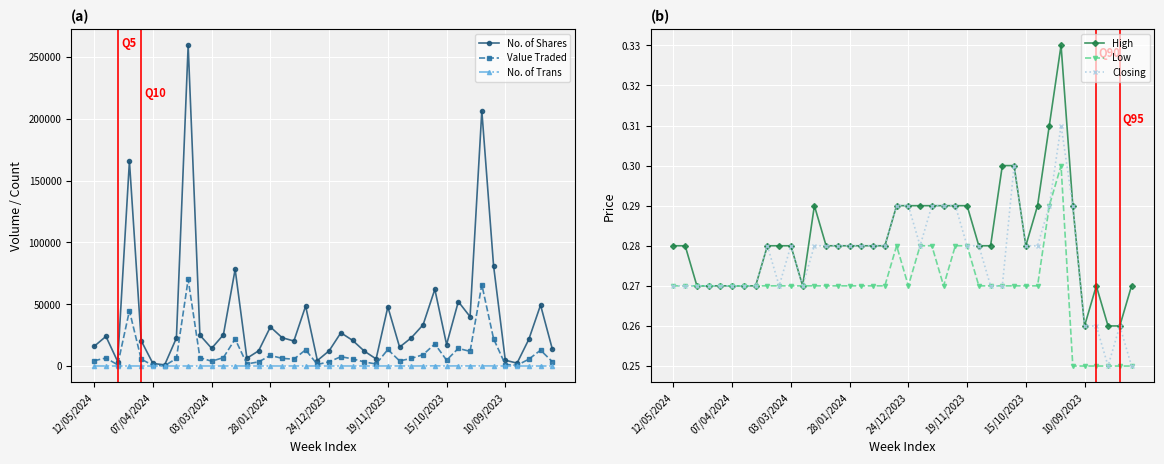

In High, how many points are higher than both neighbors (excluding endpoints)?

3